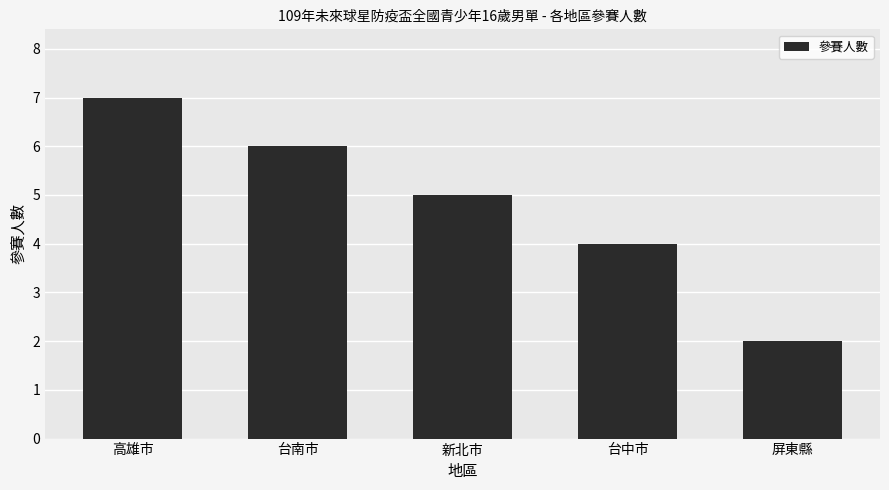

What is the label of the 2nd bar from the right?

台中市